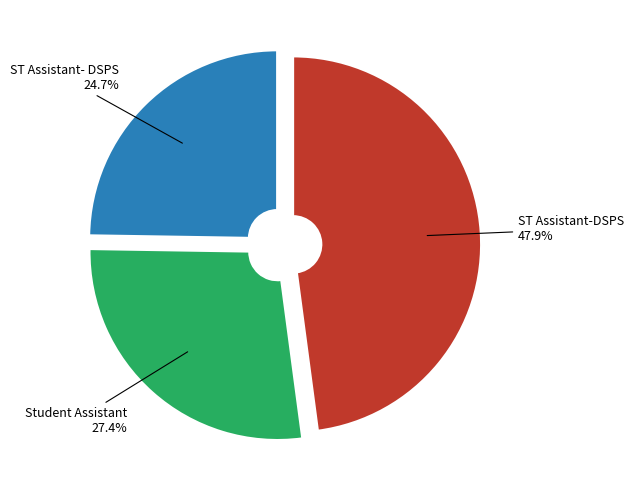

How many slices are in this pie chart?

3